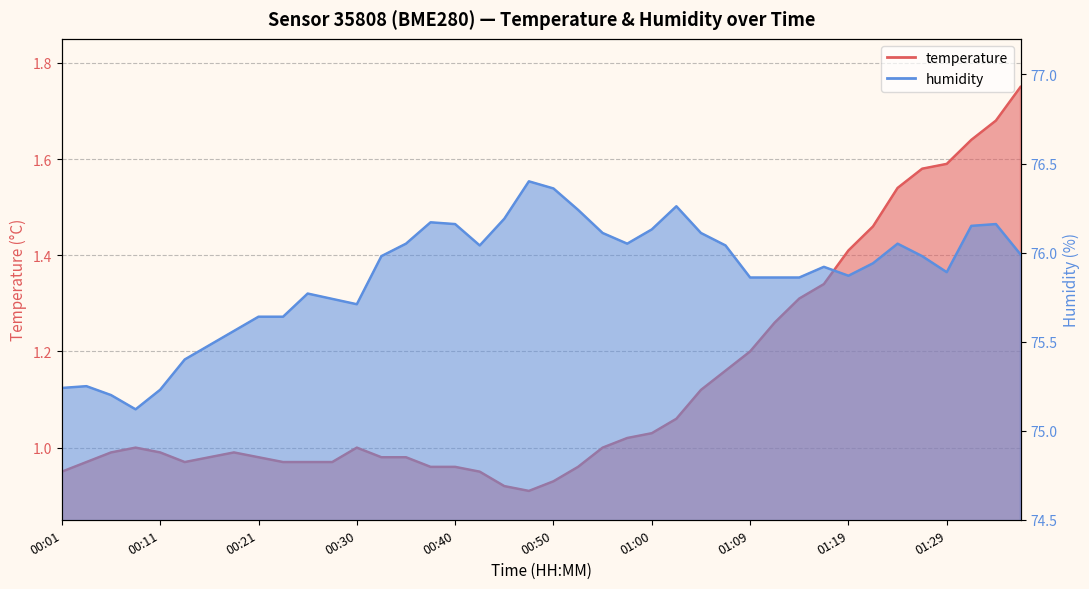

List the labels in order of humidity value, smallest first.

00:09, 00:06, 00:11, 00:01, 00:04, 00:13, 00:16, 00:18, 00:21, 00:23, 00:30, 00:28, 00:26, 01:09, 01:12, 01:14, 01:19, 01:29, 01:17, 01:22, 00:33, 01:26, 01:36, 00:43, 01:07, 00:35, 00:57, 01:24, 00:55, 01:05, 01:00, 01:31, 00:40, 01:34, 00:38, 00:45, 00:52, 01:02, 00:50, 00:47